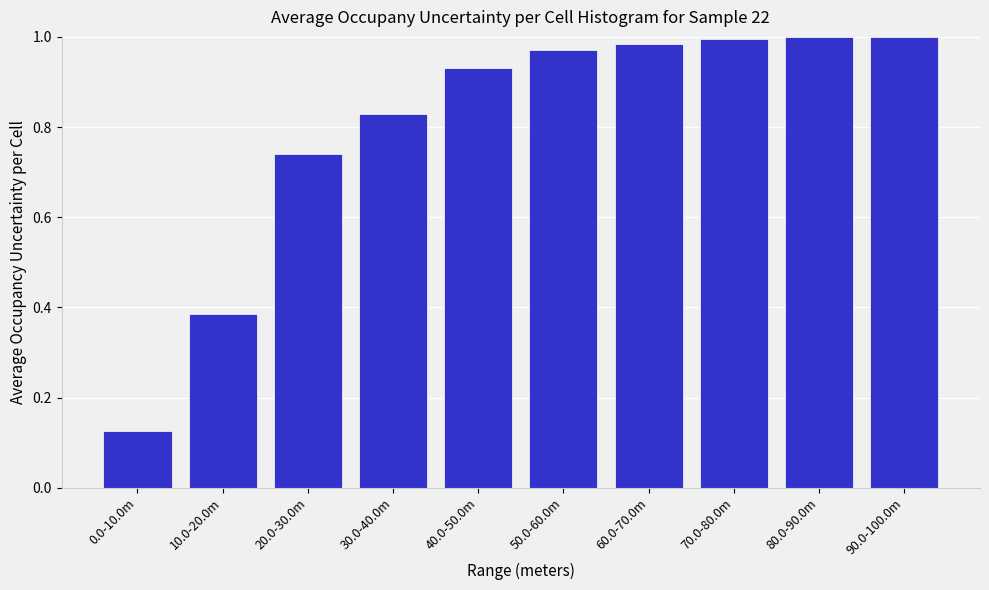

At which category does the chart reach its minimum across all series?

0.0-10.0m